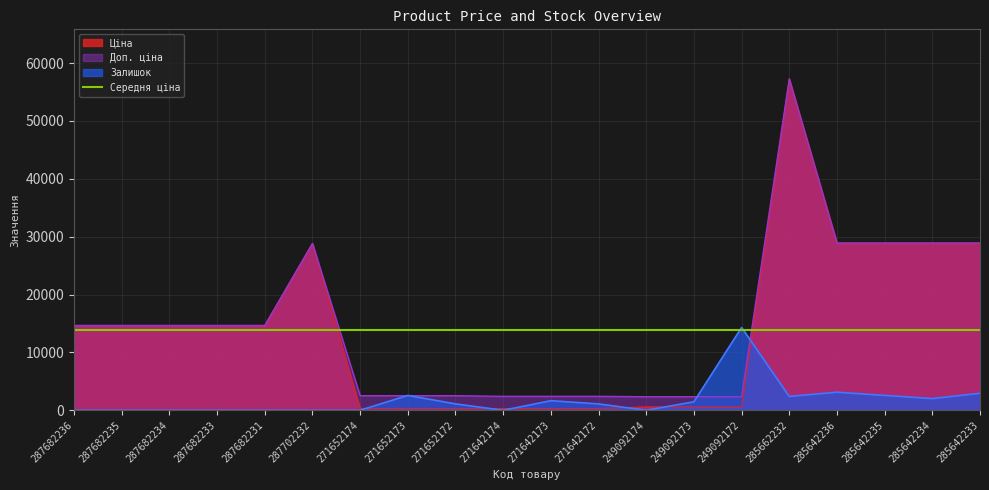

What is the maximum value for Доп. ціна?

57235.5